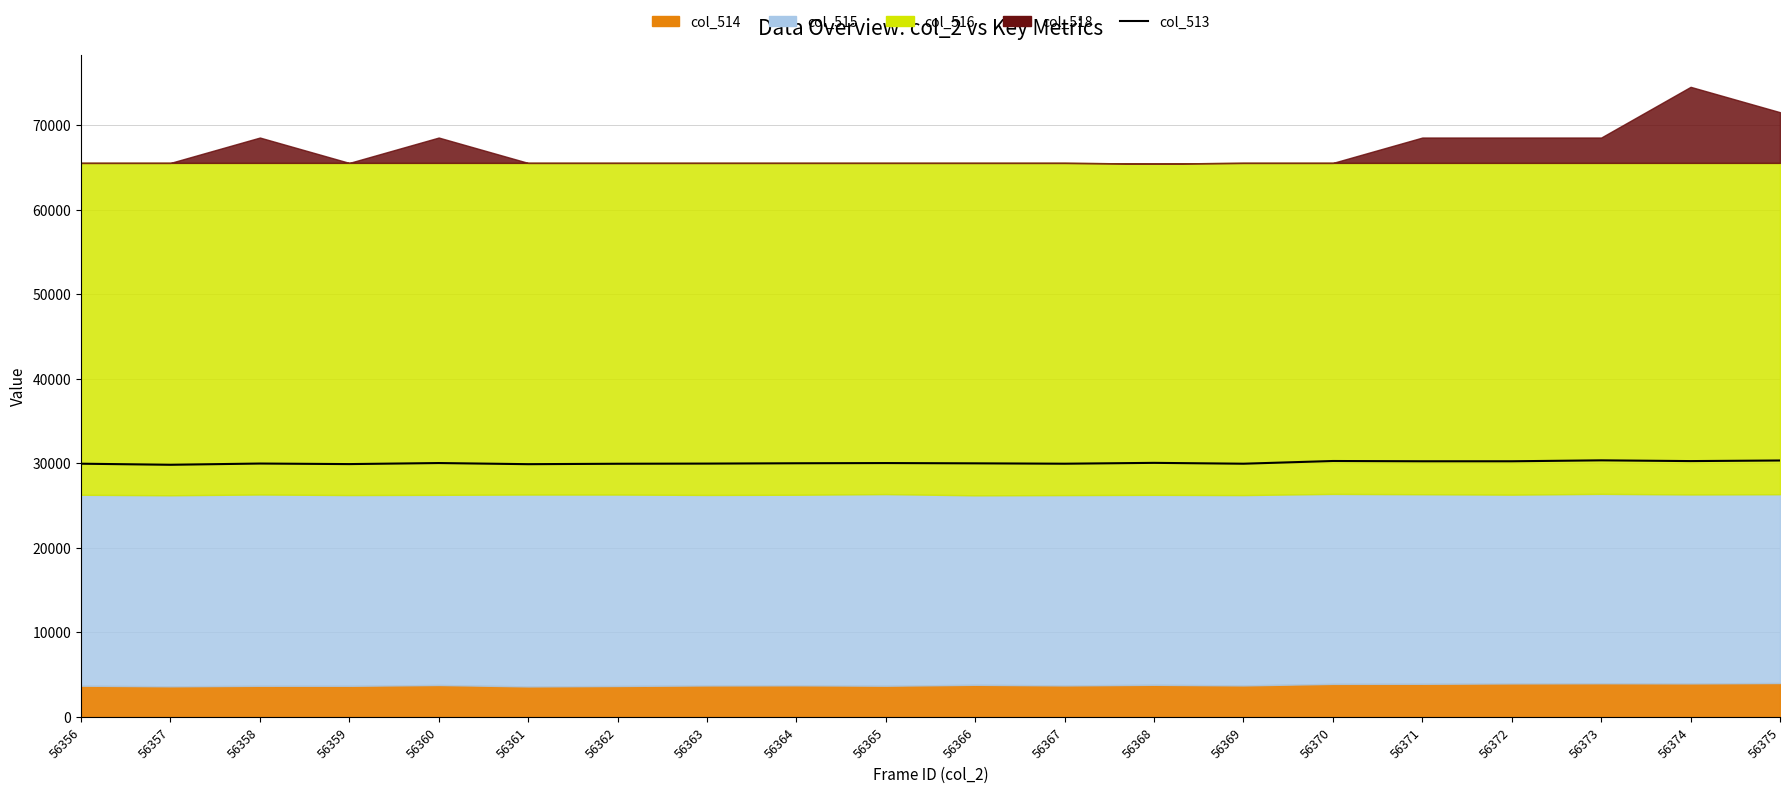

Reading left to right, extract all data points from this chart.

29944	29817	29963	29898	30022	29888	29938	29957	29996	30020	29987	29943	30044	29943	30264	30231	30231	30342	30254	30324